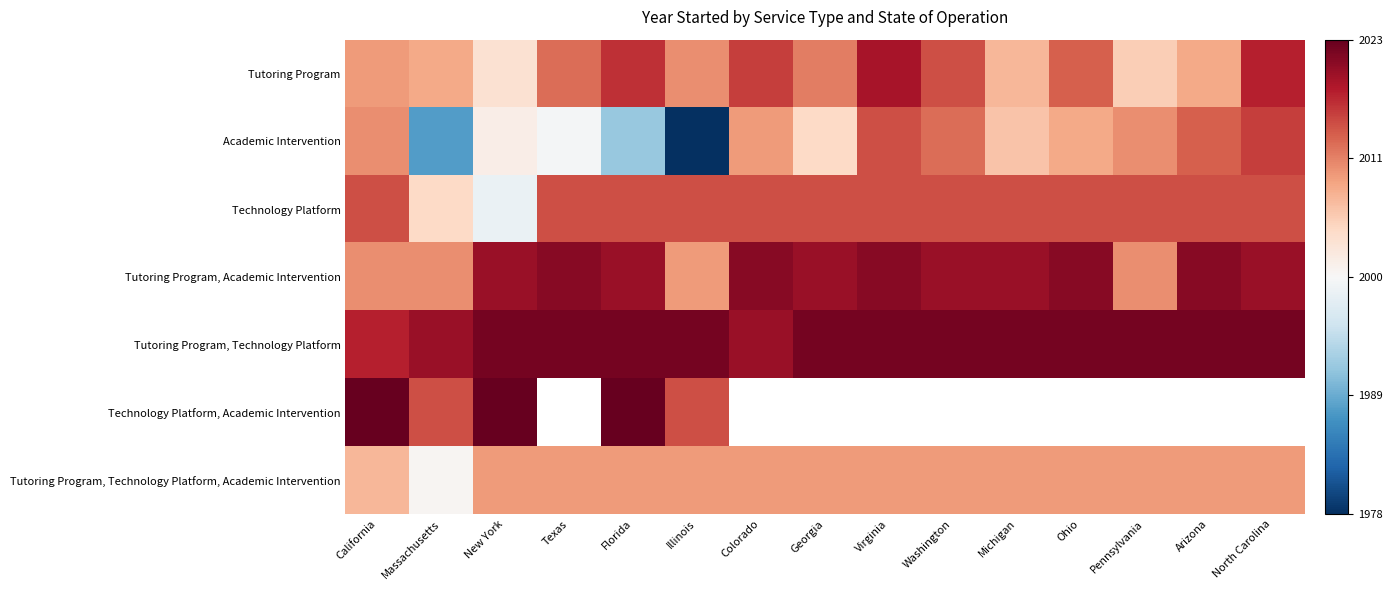

Between Pennsylvania and Ohio, which is larger?

Ohio